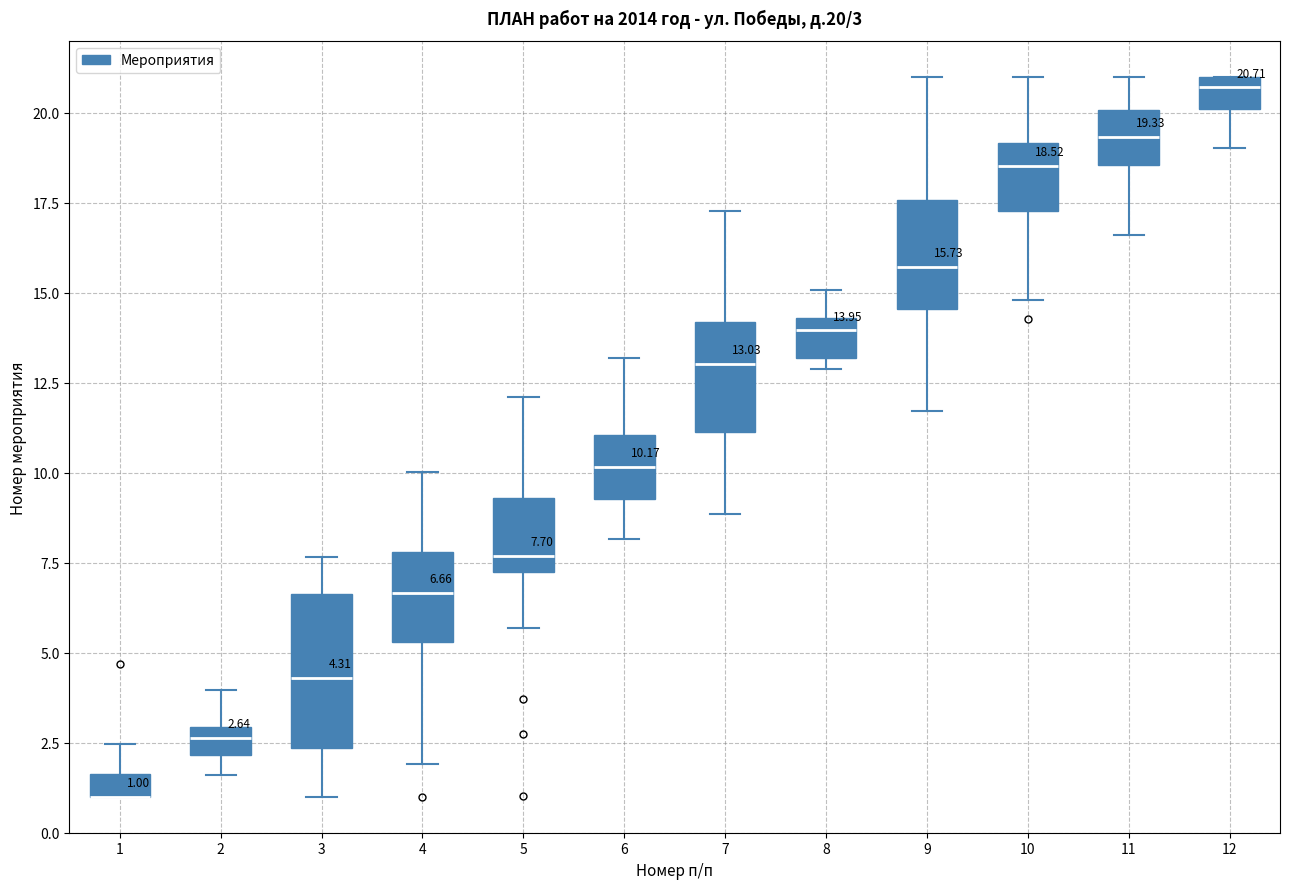

Comparing the boxes themselves (not the whiskers), which one is the tallest?

3